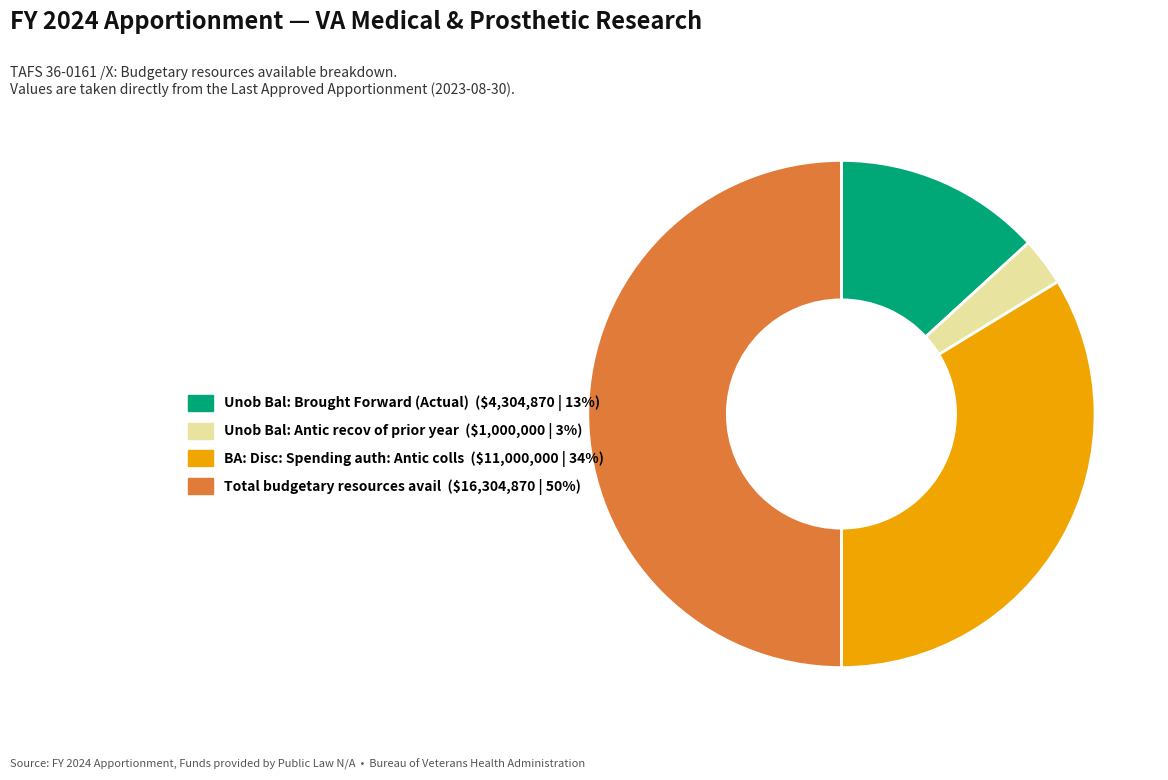

Is the sum of BA: Disc: Spending auth: Antic colls and Unob Bal: Brought Forward (Actual) greater than half?

No